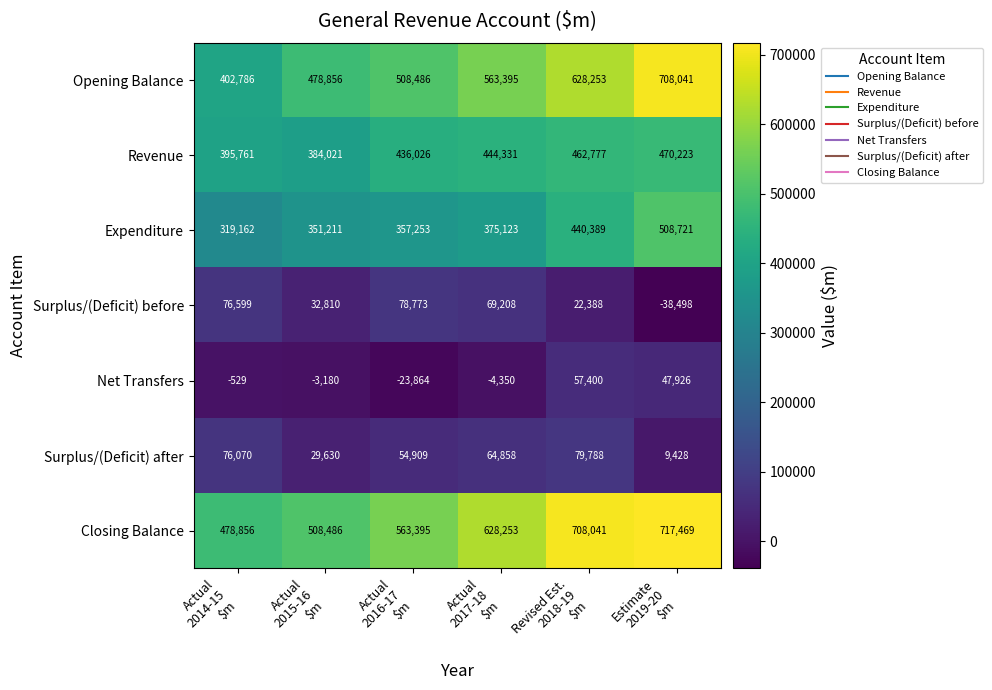

At which category is the sum across all series the highest?

Estimate
2019-20
$m